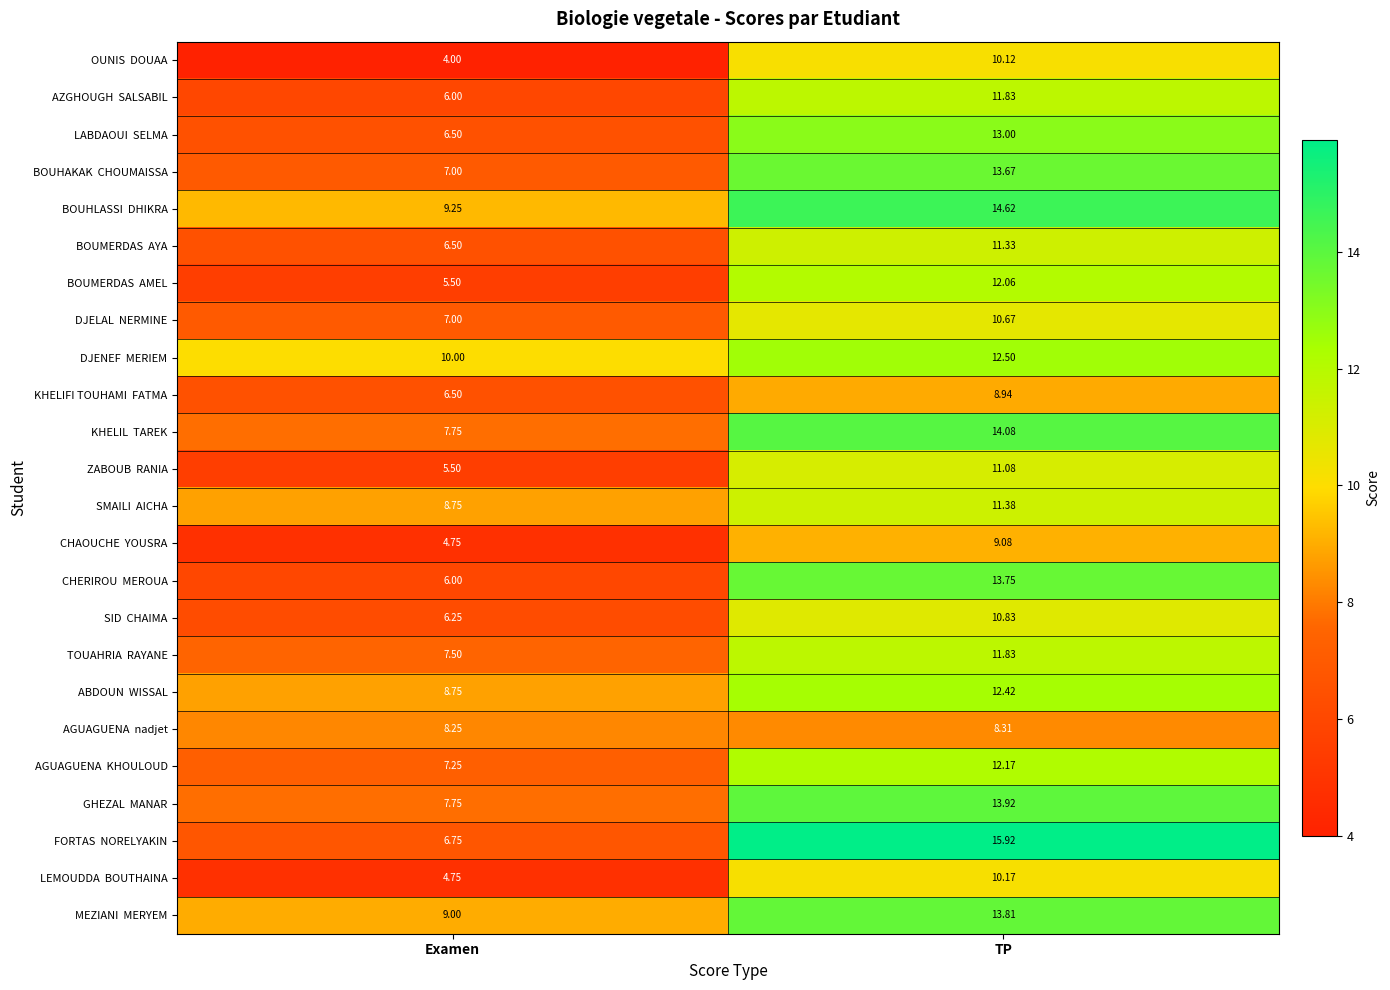

At which category is the sum across all series the highest?

TP